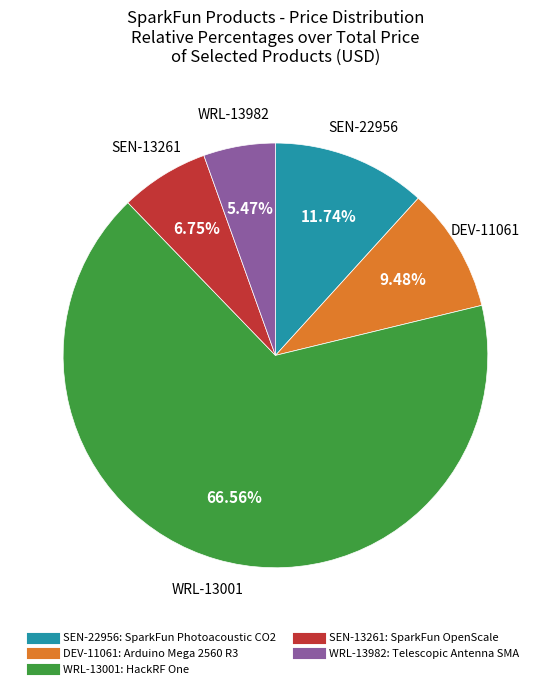

To the nearest percent, what portion does SEN-13261 represent?

7%